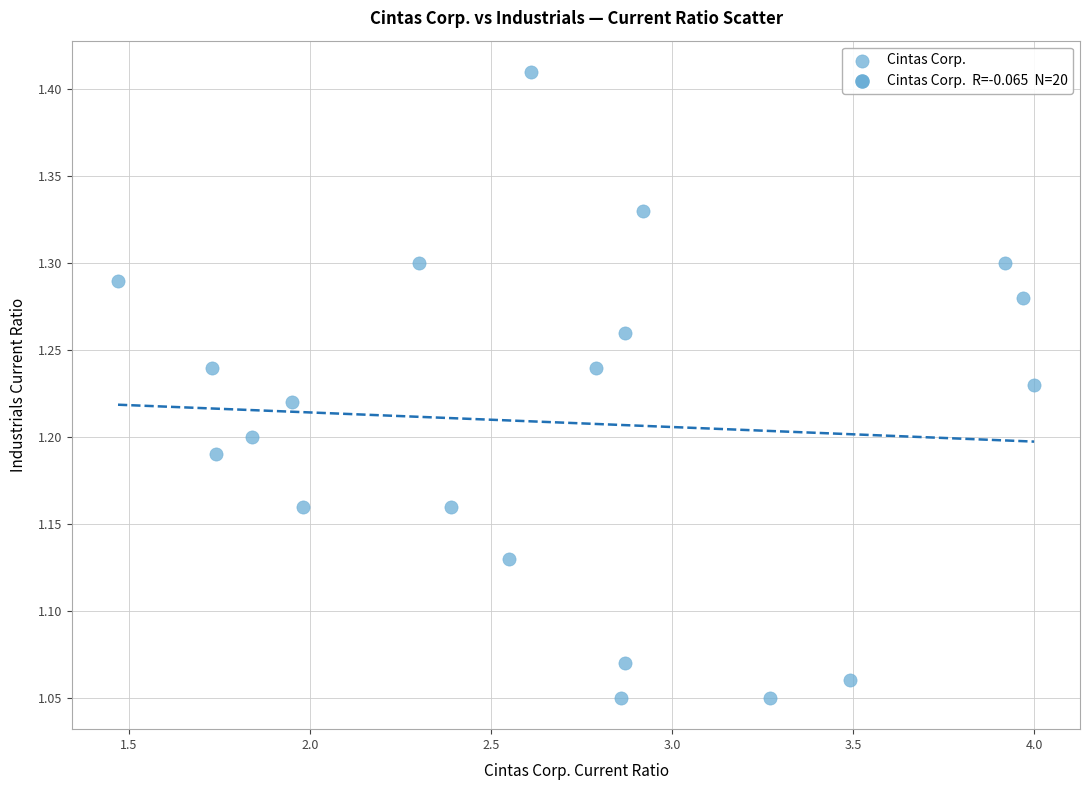

What is the range of Y values (max minus min)?

0.4